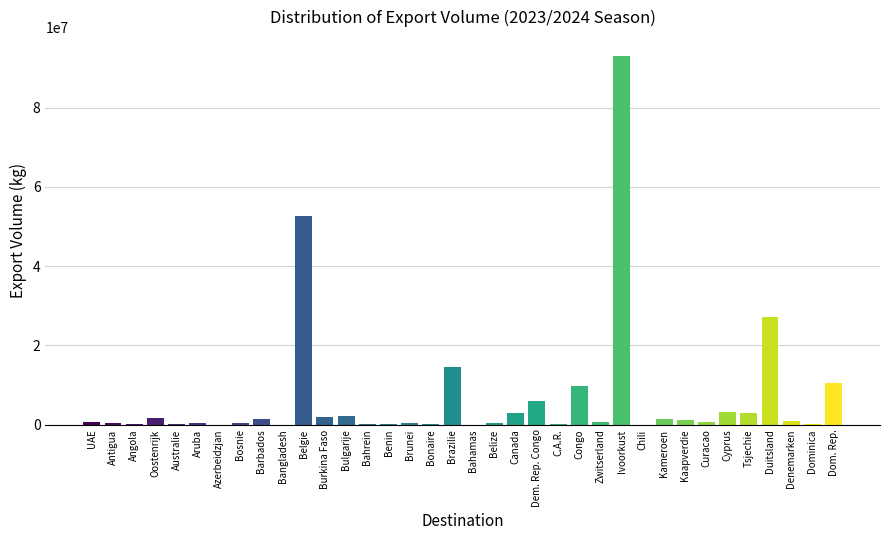

Where is the data nearest to the value 46573825?

Belgie